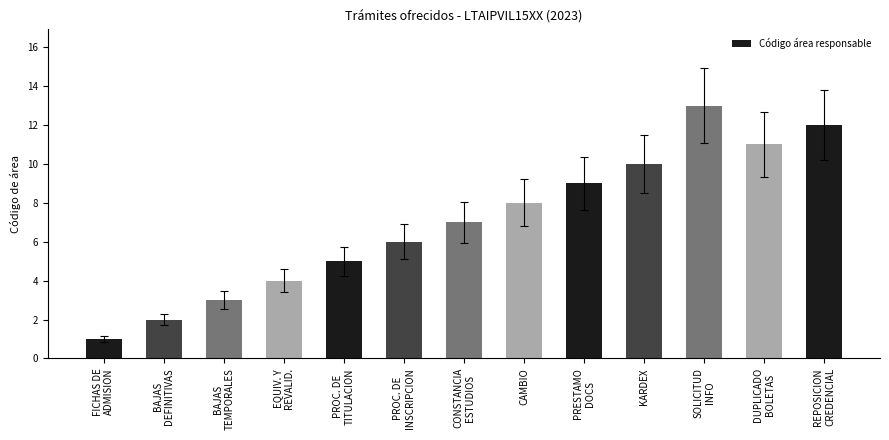

Reading left to right, extract all data points from this chart.

1	2	3	4	5	6	7	8	9	10	13	11	12